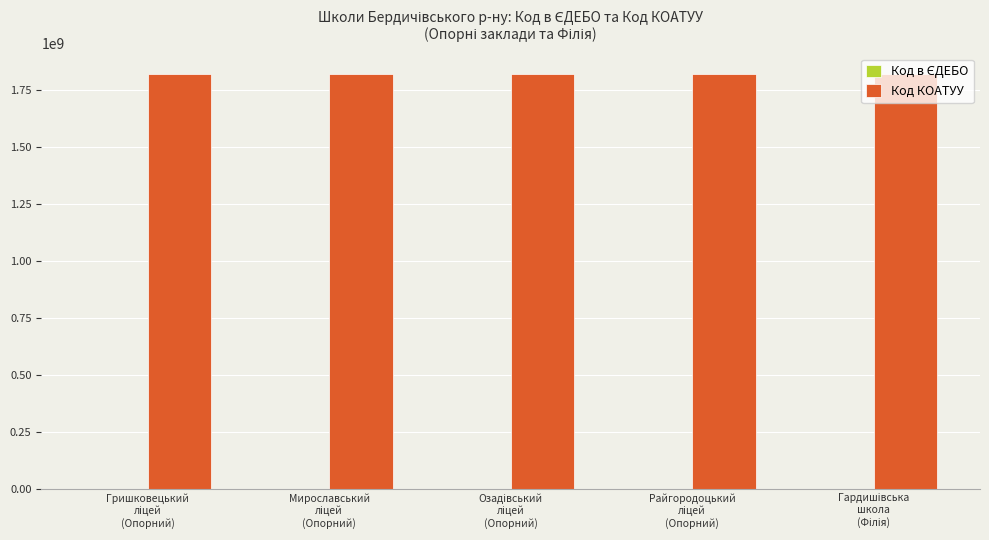

What is the sum of all Код КОАТУУ values?

9104390704